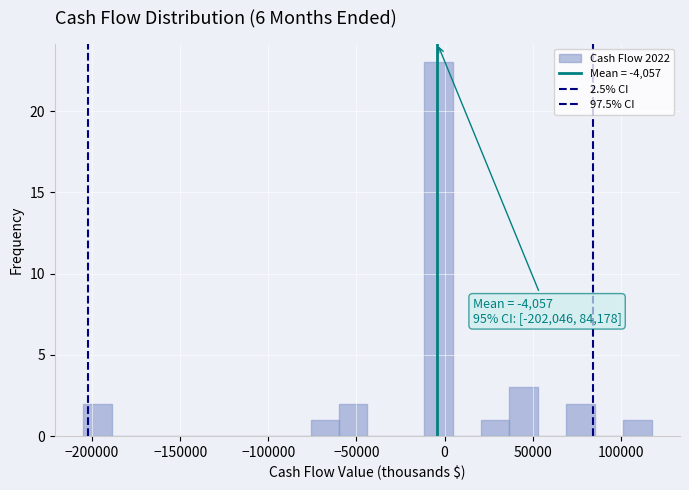

Read against the x-axis, roughly where is the centre of the tallest bar?

-5000